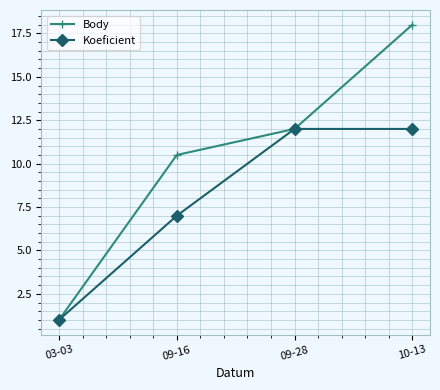

Does the chart have visible grid lines?

Yes